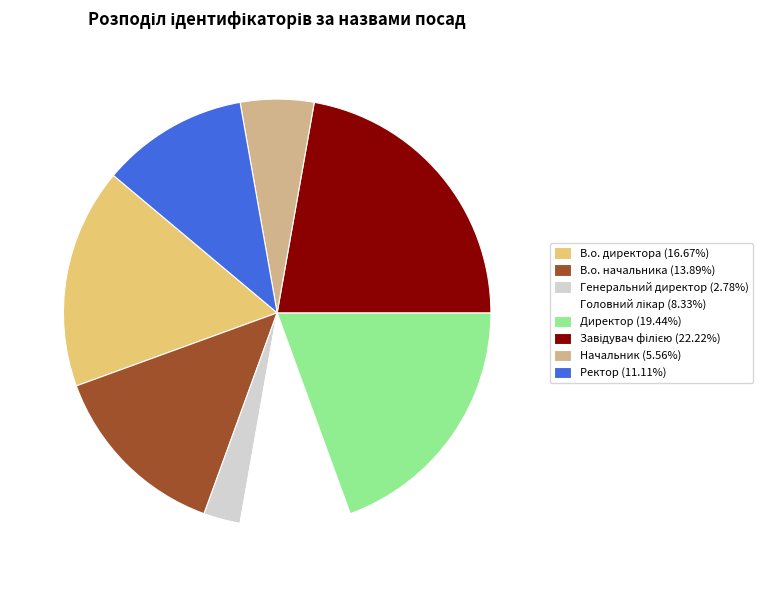

Between В.о. начальника and В.о. директора, which is larger?

В.о. директора